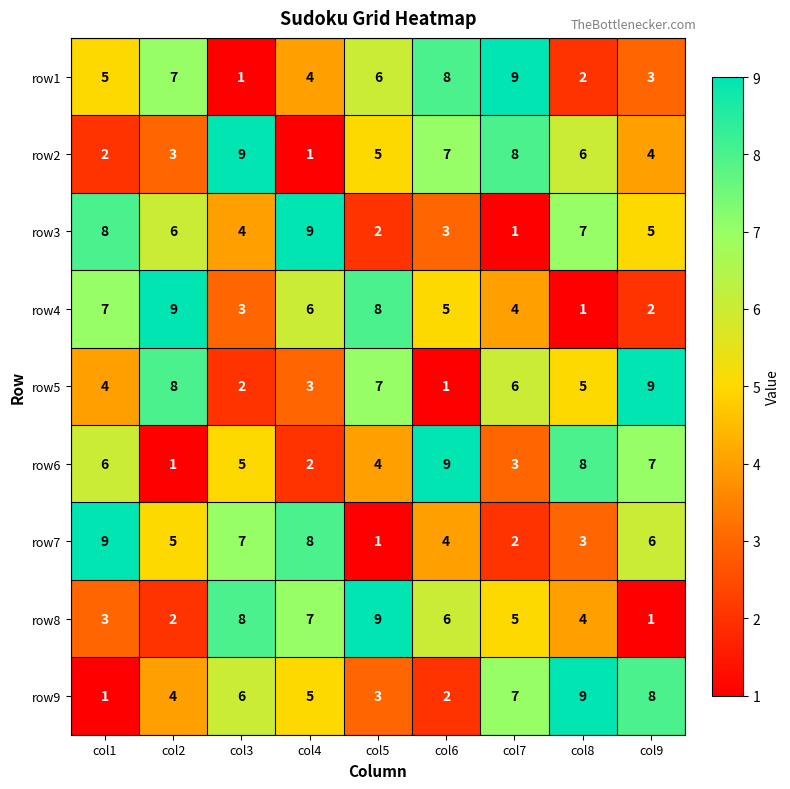

Which series changed the most between col1 and col2?

row6